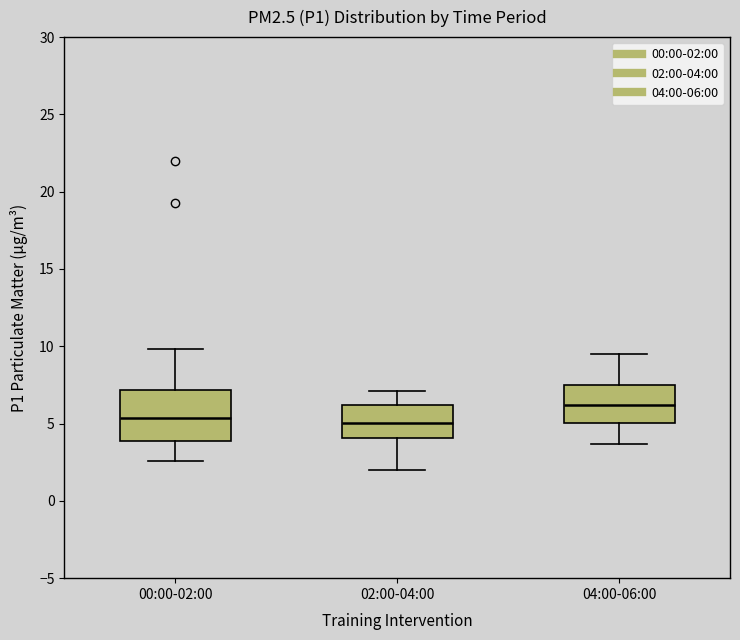

Reading left to right, transcribe this box plot: for each box, give where its median line is, the range the box spans, and where its two whiskers end, as read against the y-axis. The values are not printed on the chart, so give them approximately, as read against the axis.

00:00-02:00: median 5.5, box 4.0 to 7.0, whiskers 2.5 to 10.0
02:00-04:00: median 5.0, box 4.0 to 6.0, whiskers 2.0 to 7.0
04:00-06:00: median 6.0, box 5.0 to 7.5, whiskers 3.5 to 9.5